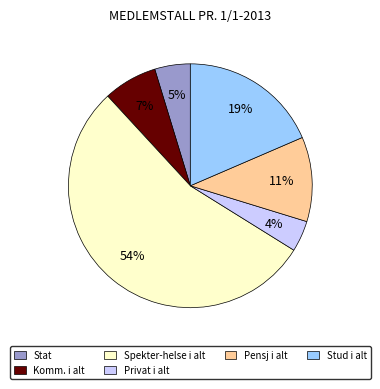

Is there a majority slice in this chart?

Yes